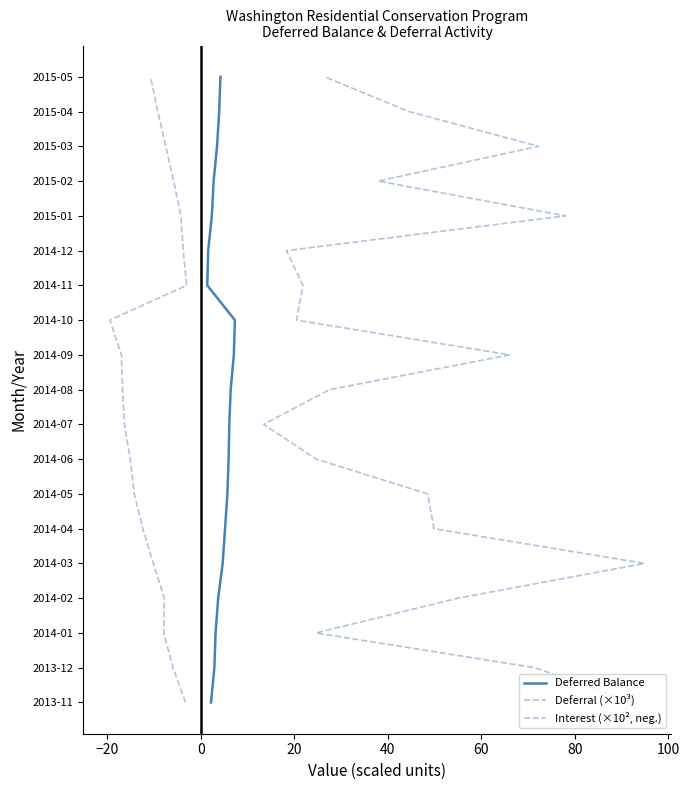

The value of Deferral (×10³) at −20 is 2. True or false?

False